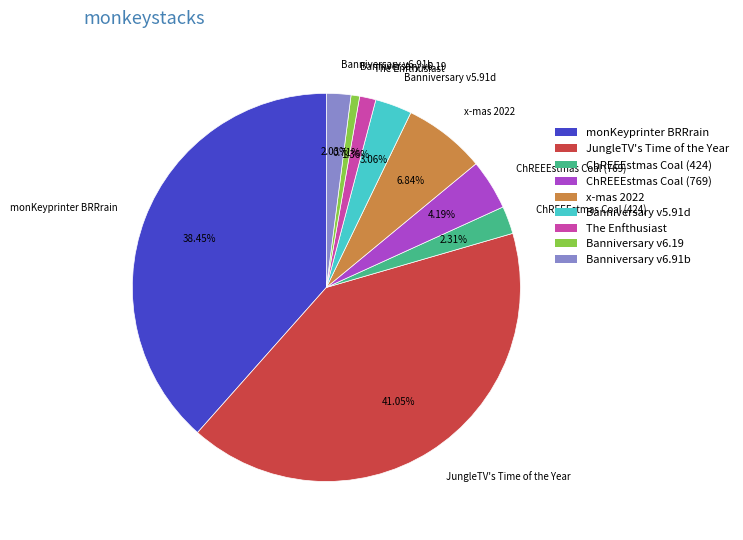

To the nearest percent, what portion does ChREEEstmas Coal (769) represent?

4%